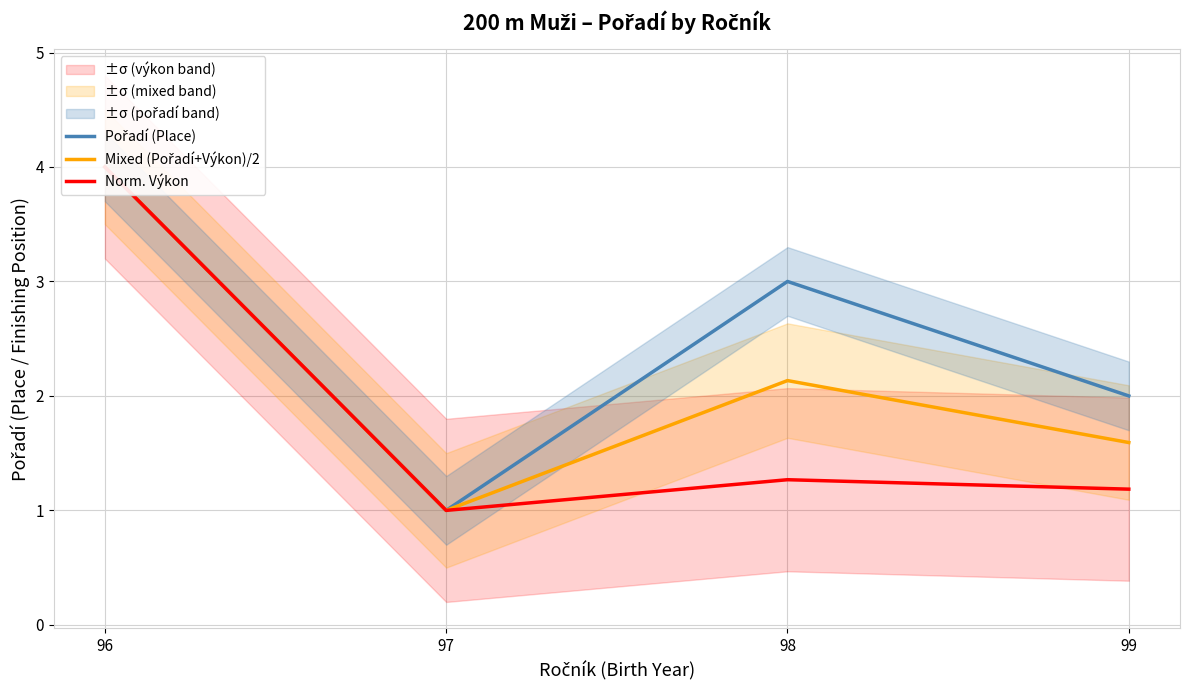

How many interior local peaks does the Norm. Výkon series have?

1